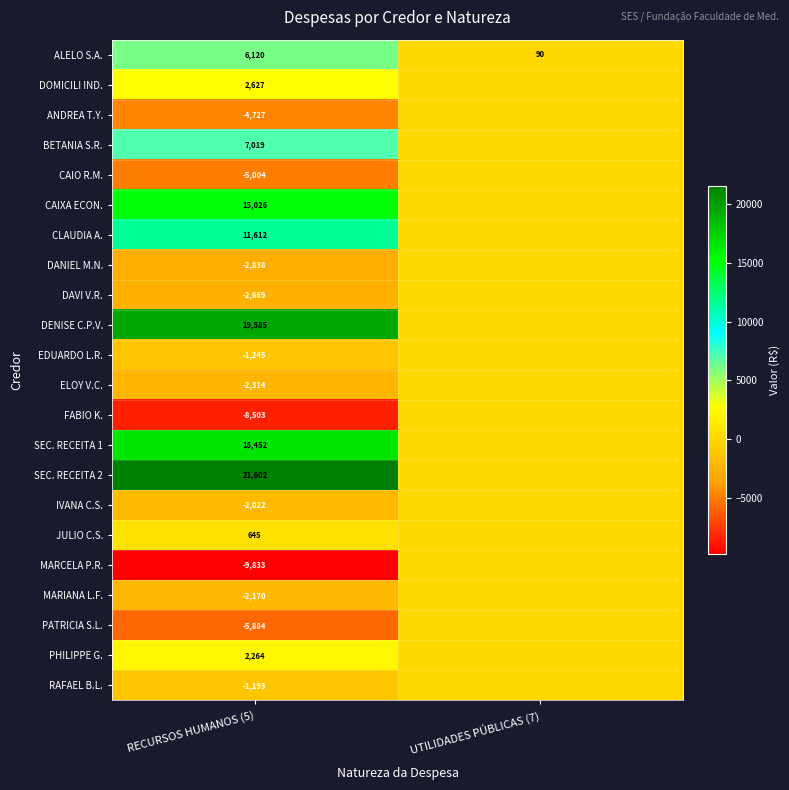

Is it true that PATRICIA S.L. equals -2382 at RECURSOS HUMANOS (5)?

False